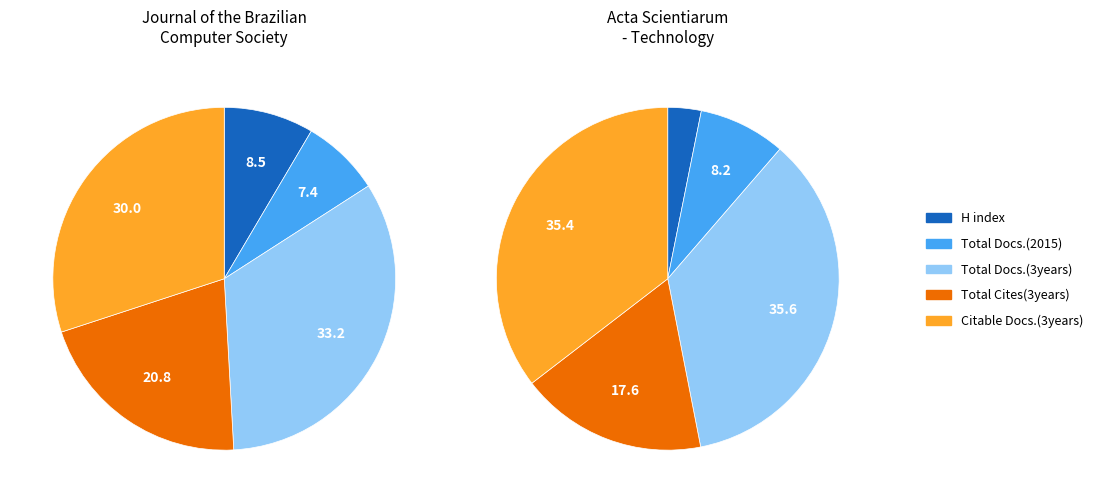

What percentage do Journal of the Brazilian Computer Society and Acta Scientiarum - Technology together represent?

100.0%